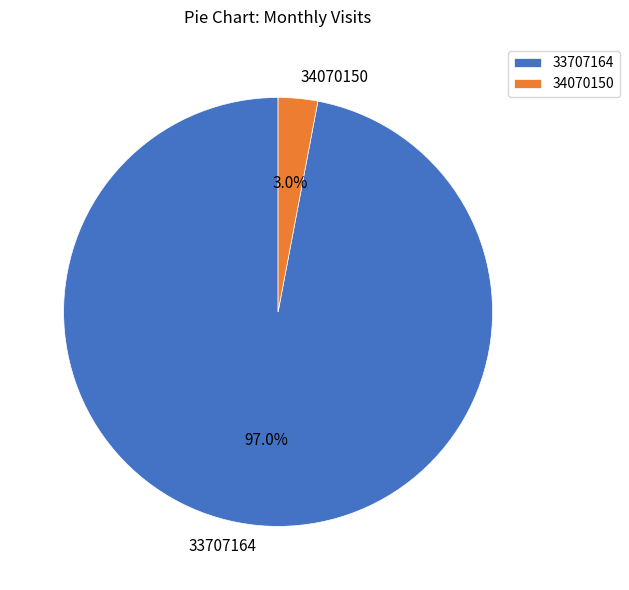

How many slices are in this pie chart?

2